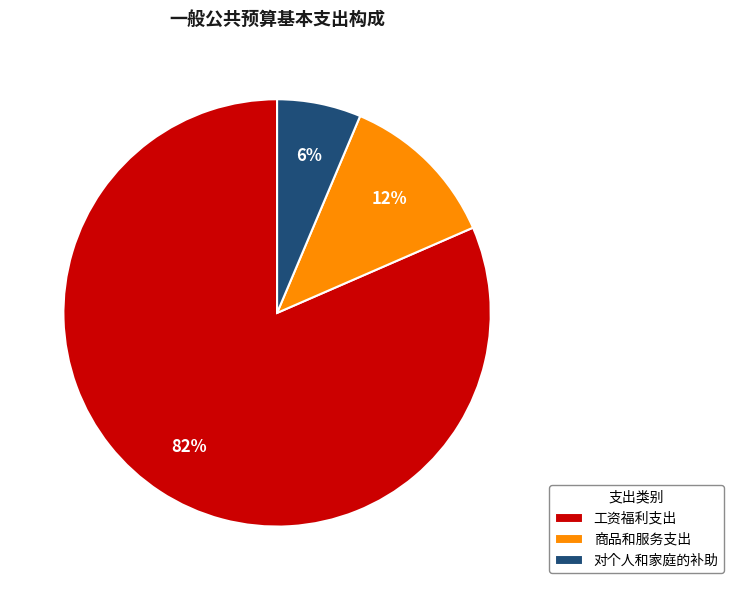

Does 工资福利支出 account for over 50% of the chart?

Yes